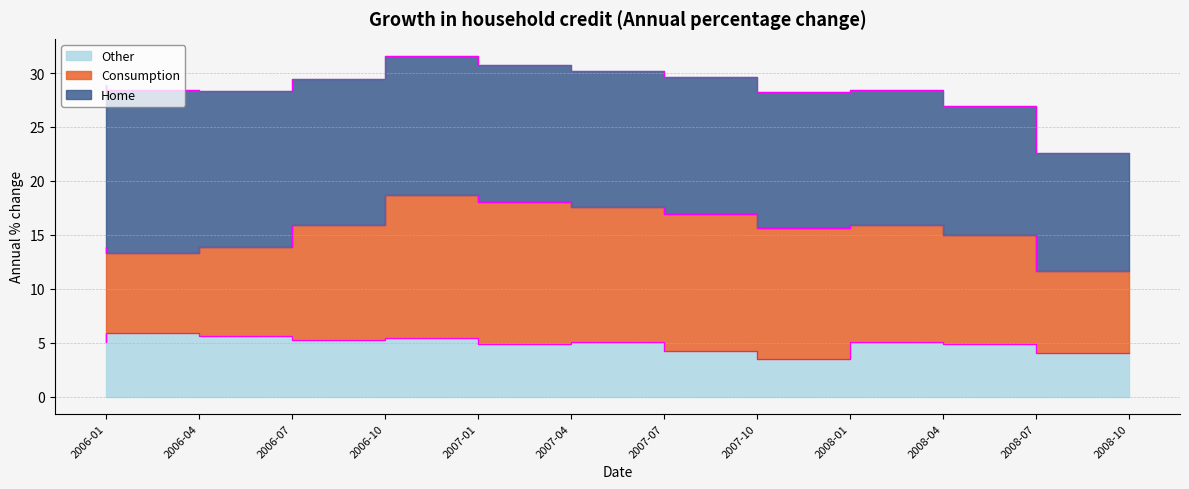

True or false: Termini (Consumption) has a value of 16.0 at 2008-04.

True